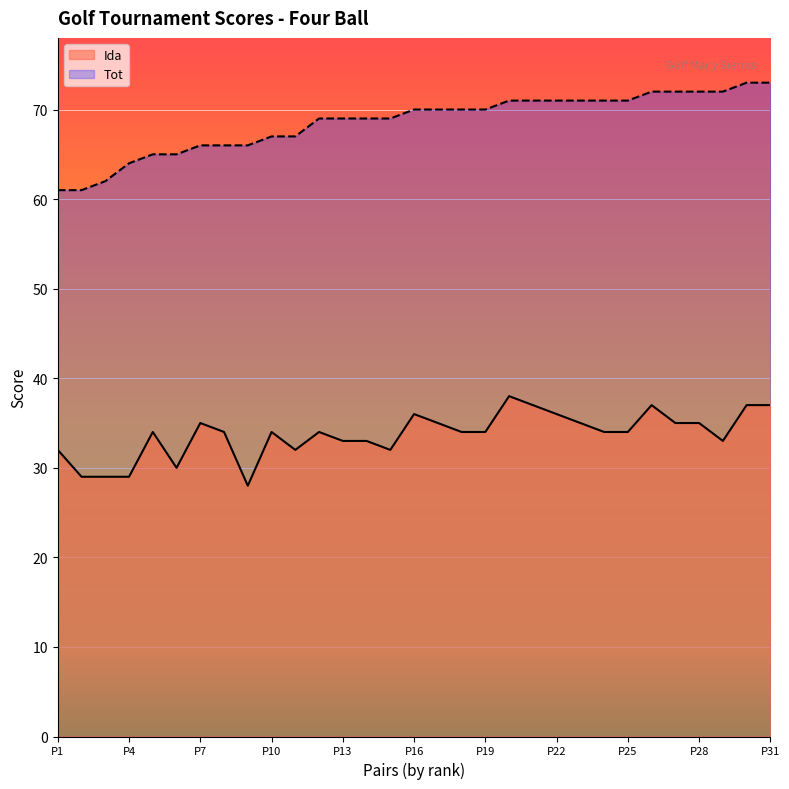

What are all the series names shown in the legend?

Ida, Tot